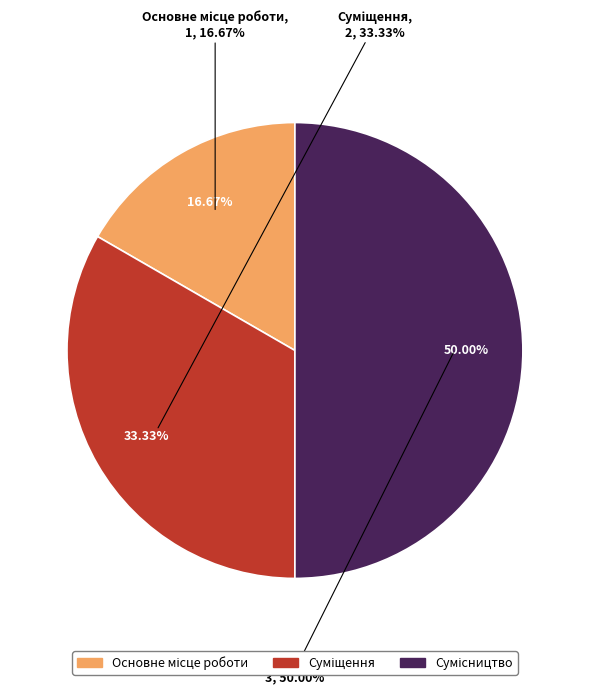

Is there a majority slice in this chart?

No